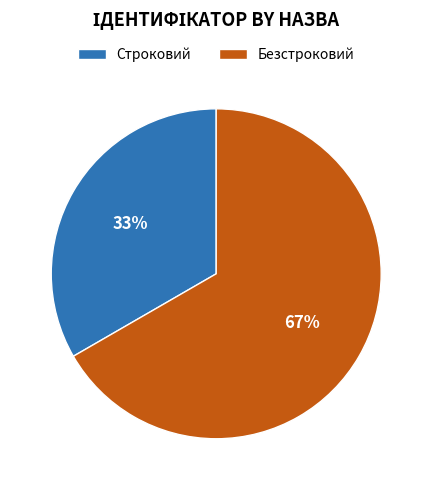

Do Строковий and Безстроковий together represent more than half of the pie?

Yes